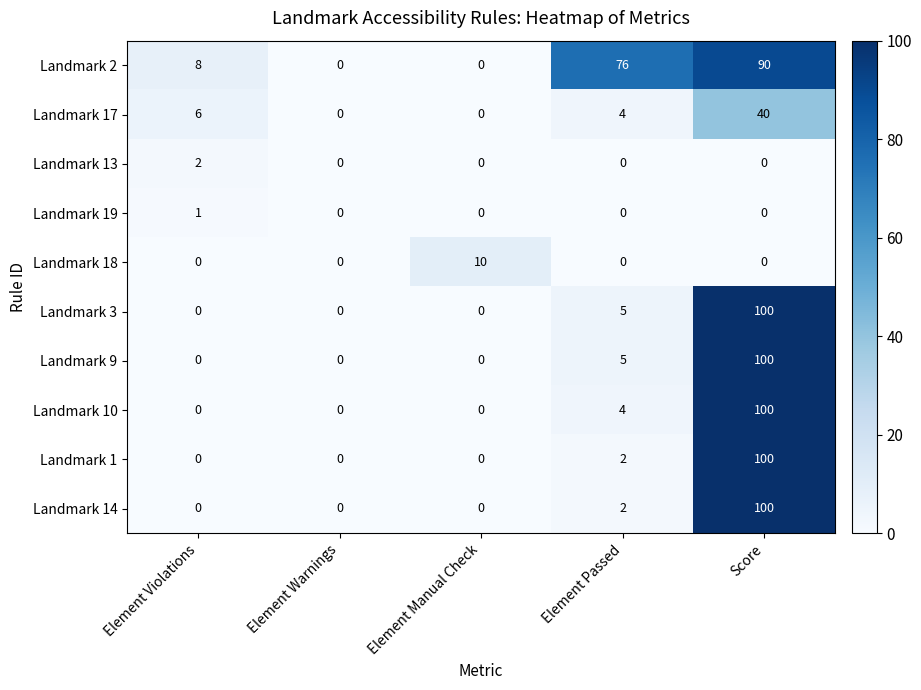

The Landmark 17 series shows 3 at Element Violations. True or false?

False